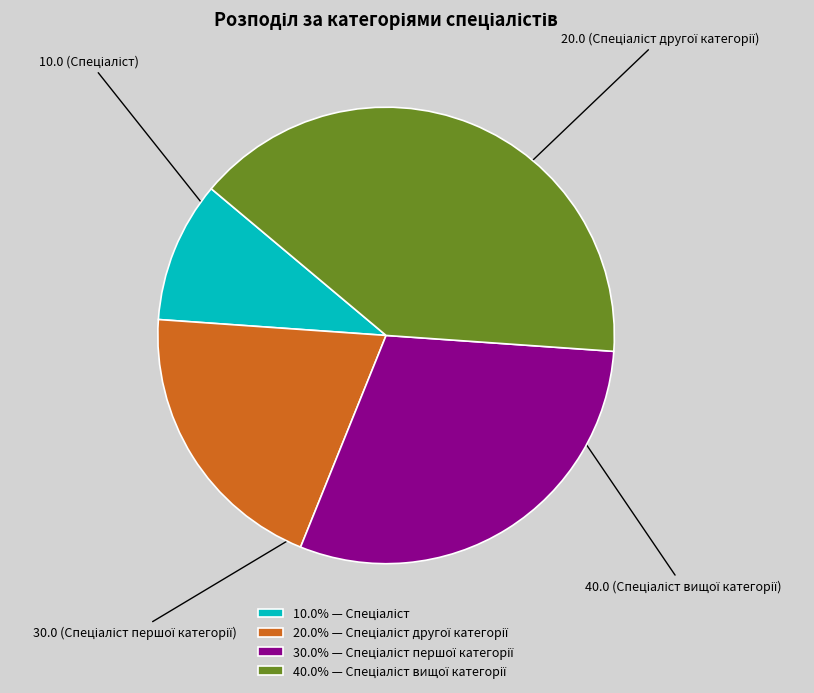

Does any single category account for the majority?

No